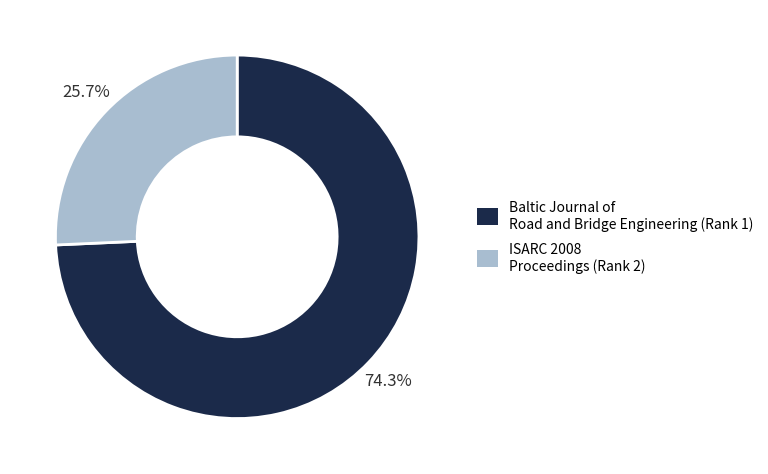

Rank the categories by value from lowest to highest.

ISARC 2008 Proceedings (Rank 2), Baltic Journal of Road and Bridge Engineering (Rank 1)